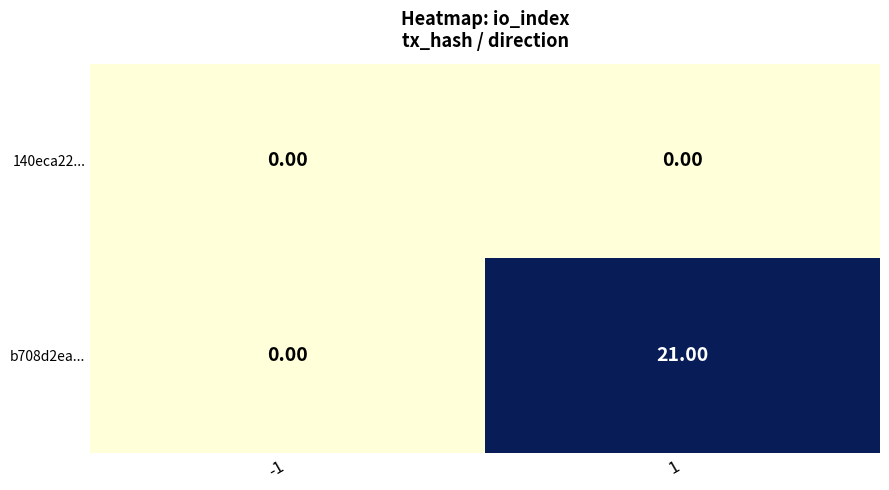

What is the difference between the highest and lowest values at 1?

21